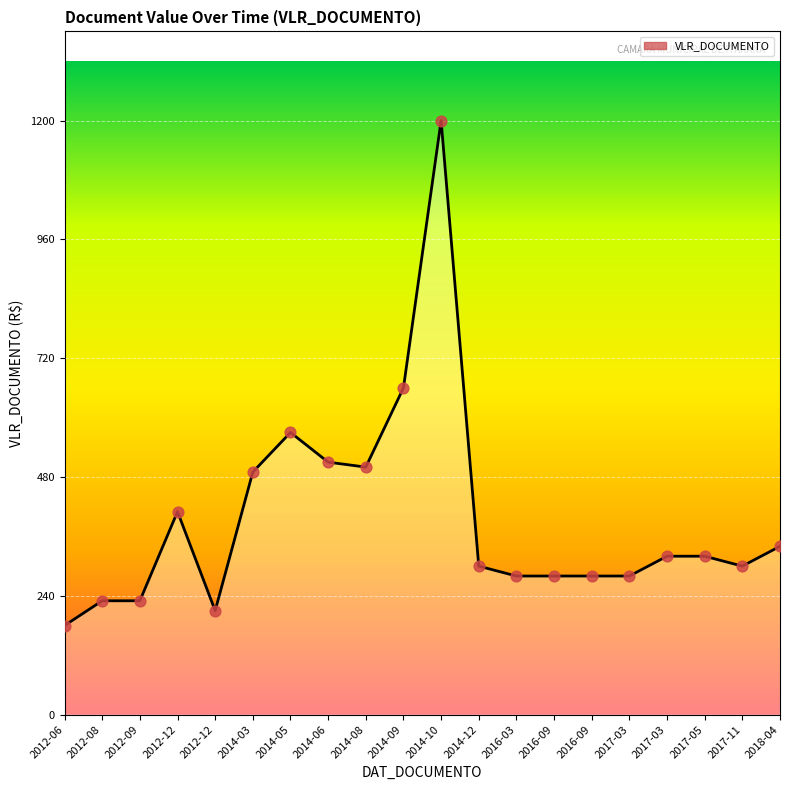

What is the change in value from 2012-12 to 2014-12?

+90